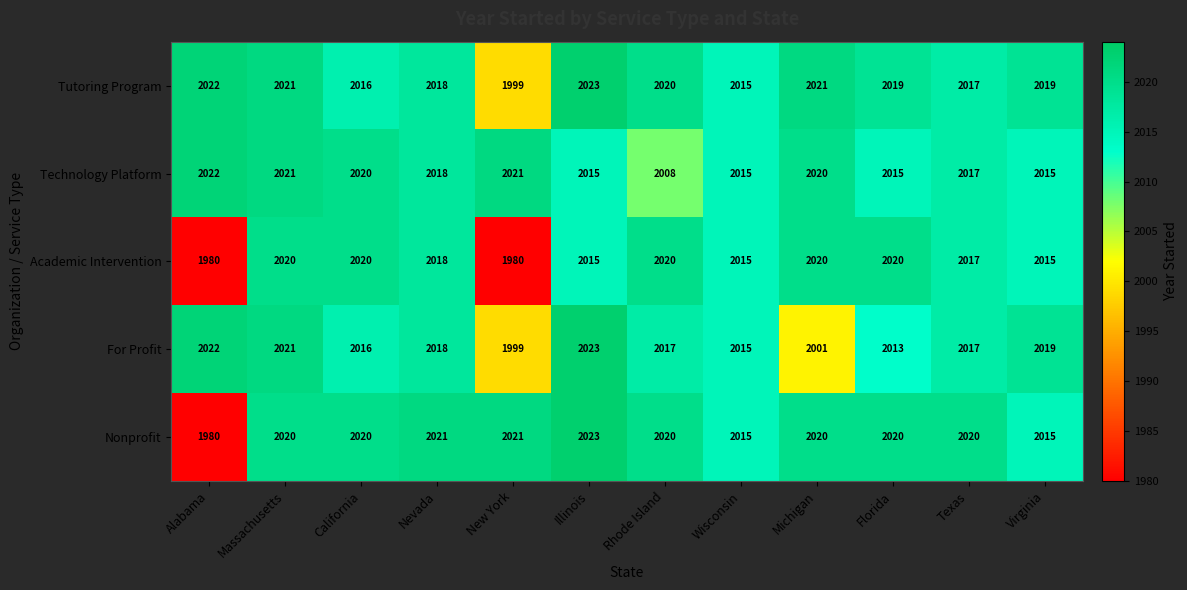

At how many categories does at least one series exceed 2003?

12